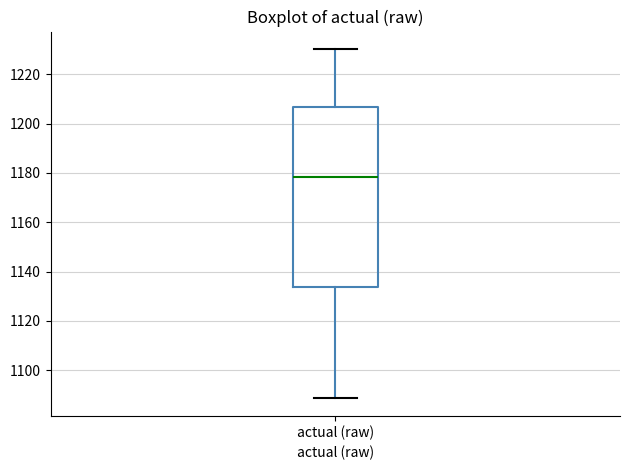

Where is the upper edge of the box for actual (raw) on the y-axis? The values are not printed on the chart, so give them approximately, as read against the axis.

1206